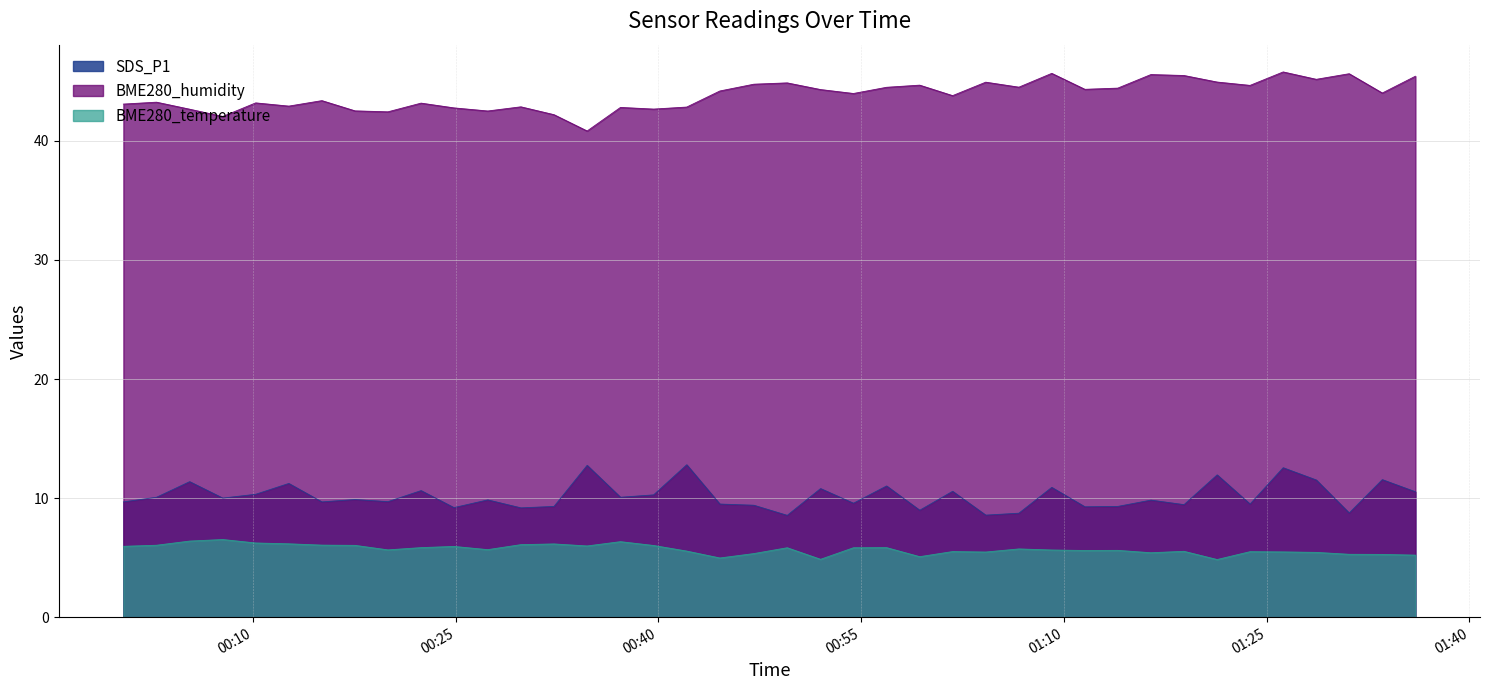

True or false: BME280_temperature and SDS_P1 cross at least once.

False